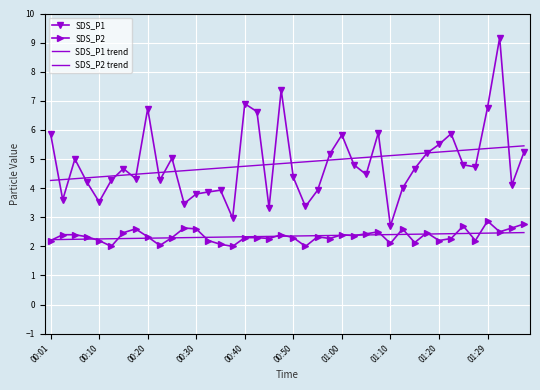

Reading right to left, extract all data points from this chart.

SDS_P1: 5.2	4.1	9.2	6.8	4.7	4.8	5.9	5.5	5.2	4.7	4.0	2.7	5.9	4.5	4.8	5.8	5.2	3.9	3.4	4.4	7.4	3.3	6.6	6.9	3.0	3.9	3.9	3.8	3.5	5.0	4.3	6.7	4.3	4.7	4.3	3.5	4.2	5.0	3.6	5.9
SDS_P2: 2.8	2.6	2.5	2.9	2.2	2.7	2.3	2.2	2.5	2.1	2.6	2.1	2.5	2.4	2.4	2.4	2.3	2.3	2.0	2.3	2.4	2.3	2.3	2.3	2.0	2.1	2.2	2.6	2.6	2.3	2.0	2.3	2.6	2.5	2.0	2.2	2.3	2.4	2.4	2.2
SDS_P1 trend: 5.5	5.4	5.4	5.4	5.3	5.3	5.3	5.2	5.2	5.2	5.1	5.1	5.1	5.1	5.0	5.0	5.0	4.9	4.9	4.9	4.8	4.8	4.8	4.8	4.7	4.7	4.7	4.6	4.6	4.6	4.5	4.5	4.5	4.4	4.4	4.4	4.4	4.3	4.3	4.3
SDS_P2 trend: 2.5	2.5	2.5	2.5	2.4	2.4	2.4	2.4	2.4	2.4	2.4	2.4	2.4	2.4	2.4	2.4	2.4	2.4	2.4	2.4	2.3	2.3	2.3	2.3	2.3	2.3	2.3	2.3	2.3	2.3	2.3	2.3	2.3	2.3	2.3	2.3	2.2	2.2	2.2	2.2